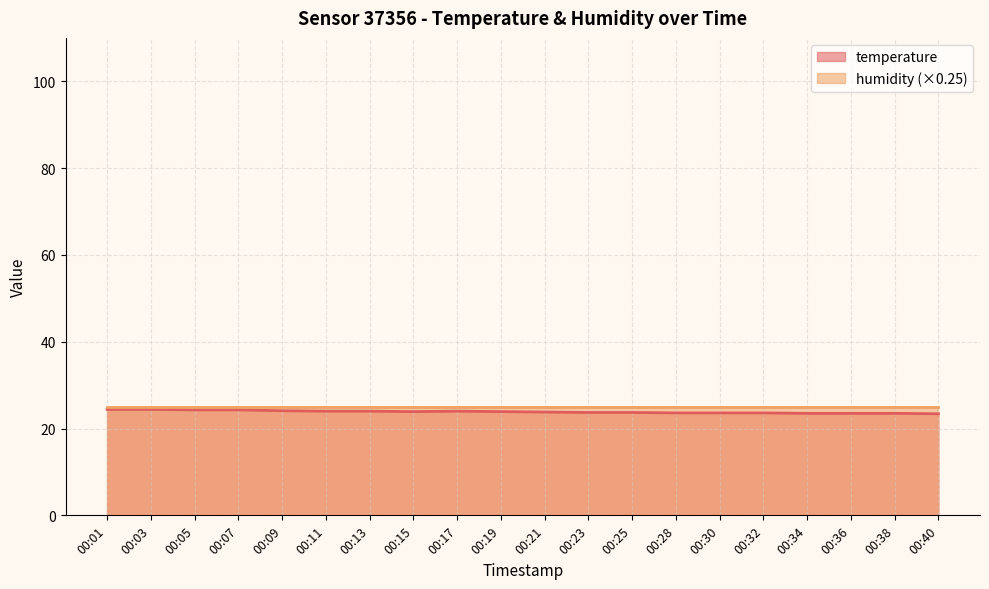

What is the value of the 3rd point from the left?

24.3